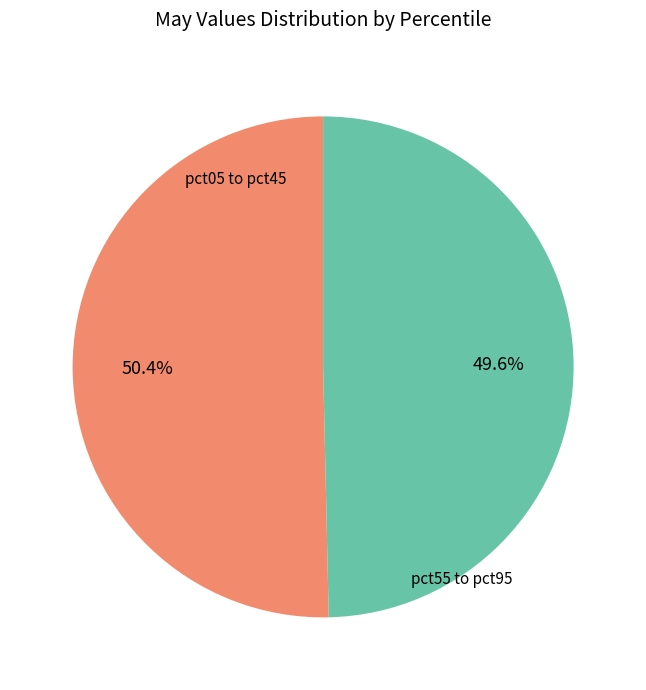

Is there a majority slice in this chart?

Yes